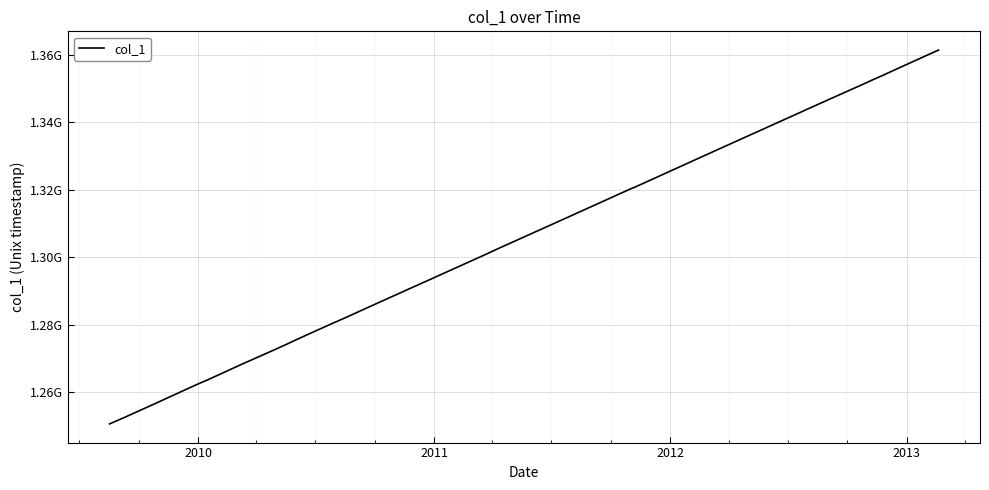

Does the chart have visible grid lines?

Yes